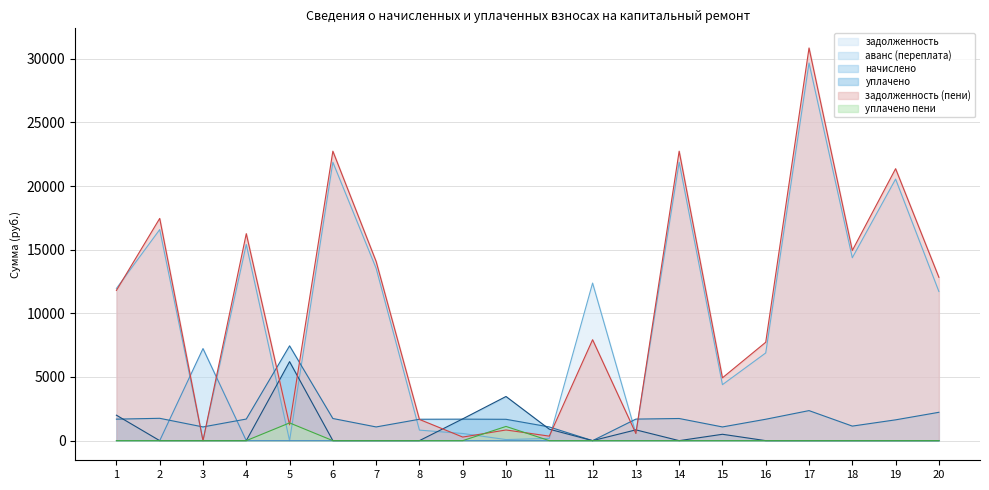

True or false: задолженность and аванс (переплата) intersect in this chart.

True